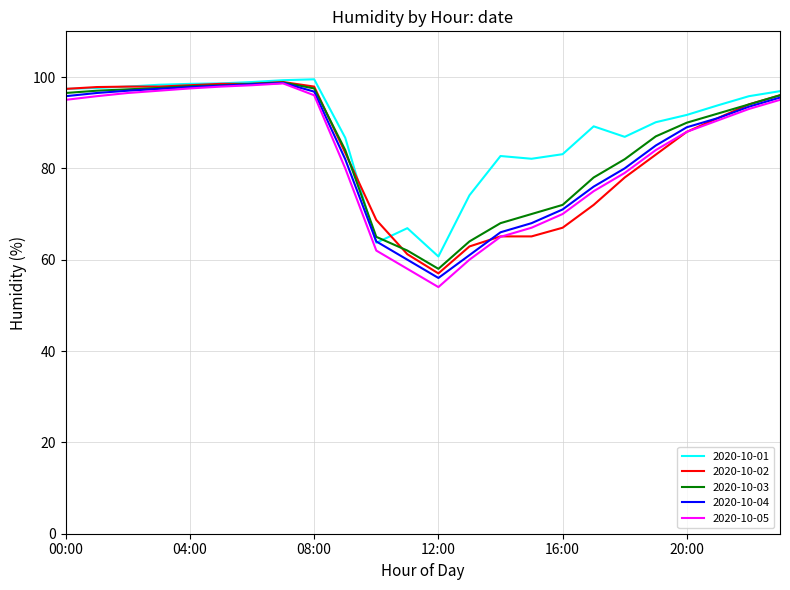

What is the minimum value shown in the chart?

54.0